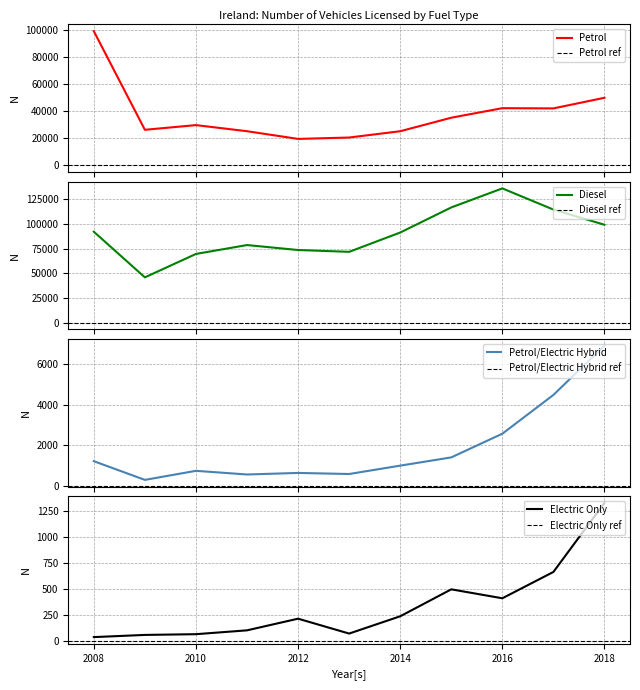

After their last crossing, which series has the higher values: Diesel or Petrol?

Diesel